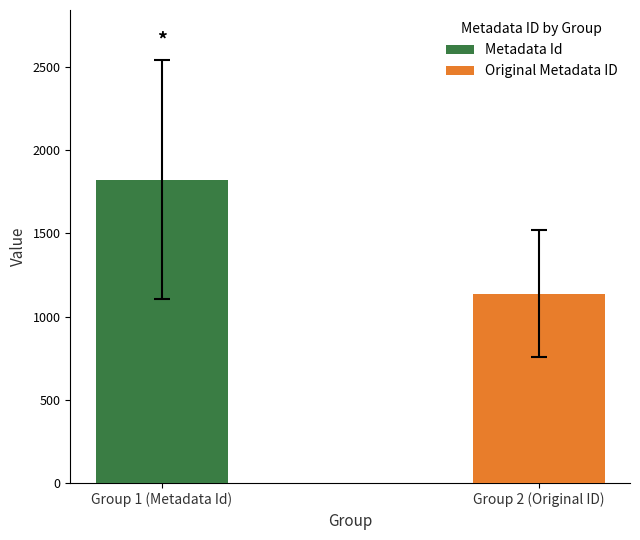

Which series has the largest total across all categories?

Metadata Id